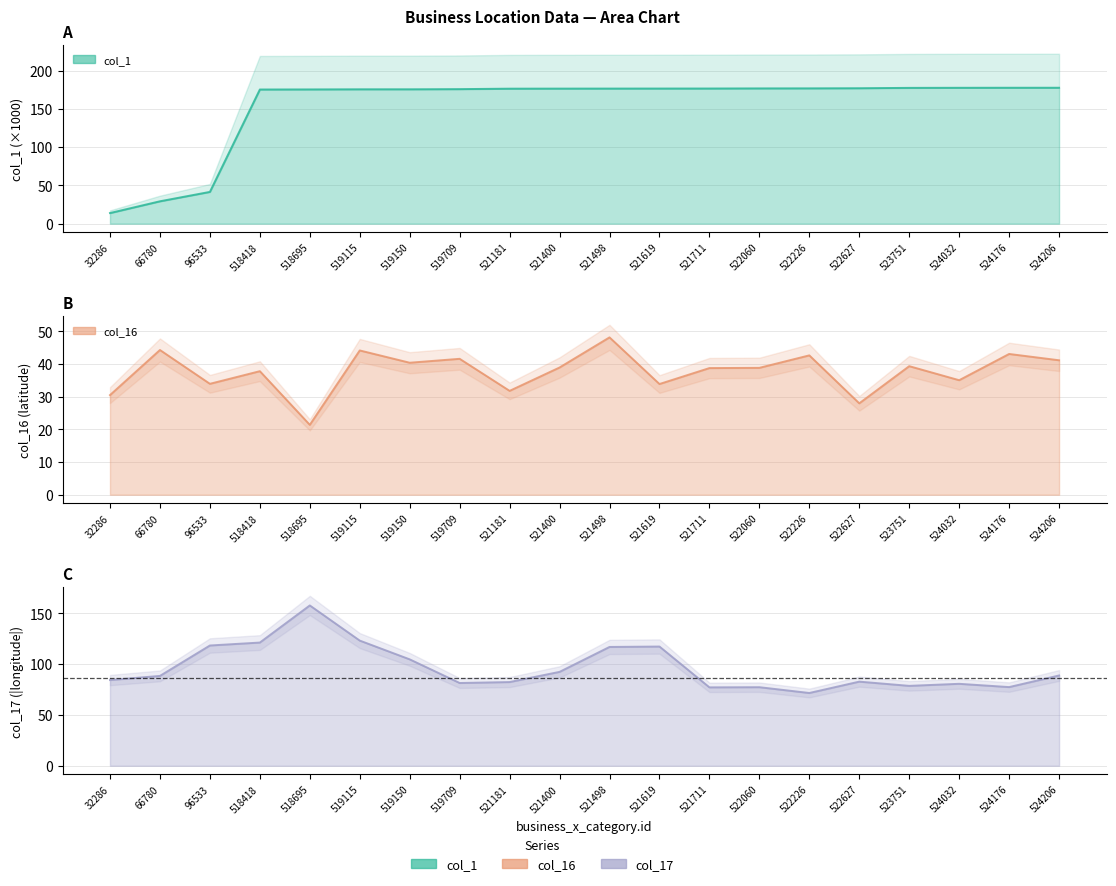

The value of col_16 at 524206 is 17.4. True or false?

False